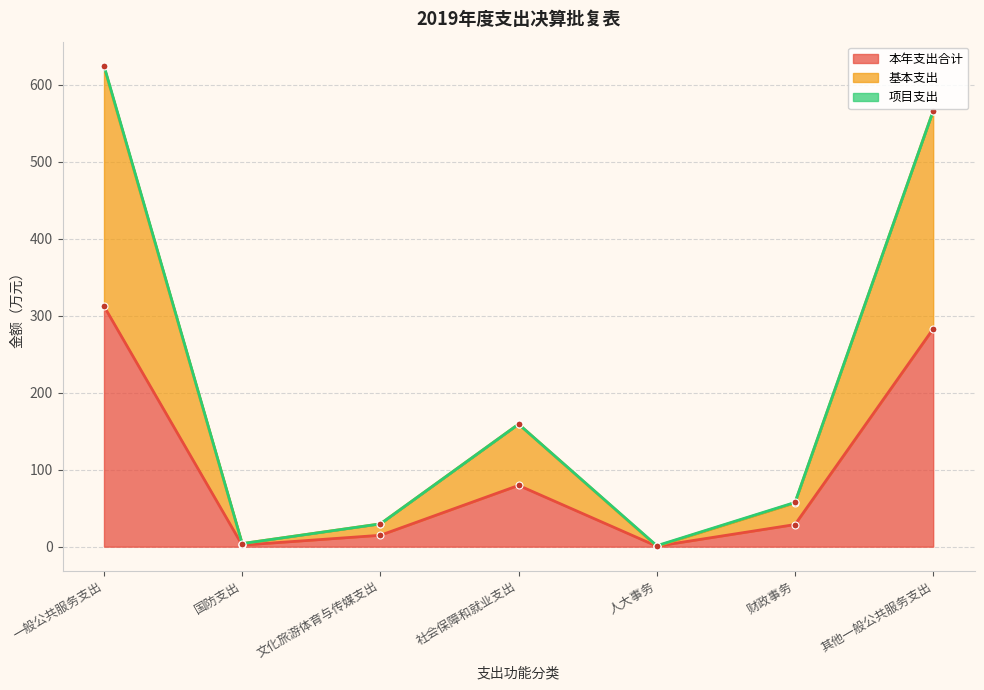

At which label is 本年支出合计 closest to 156?

社会保障和就业支出